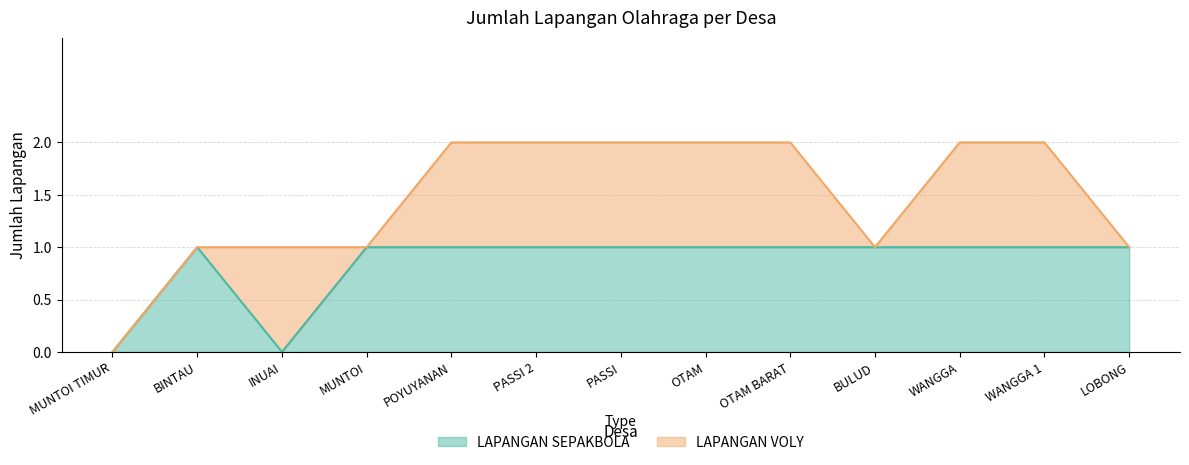

What is the average value?

1